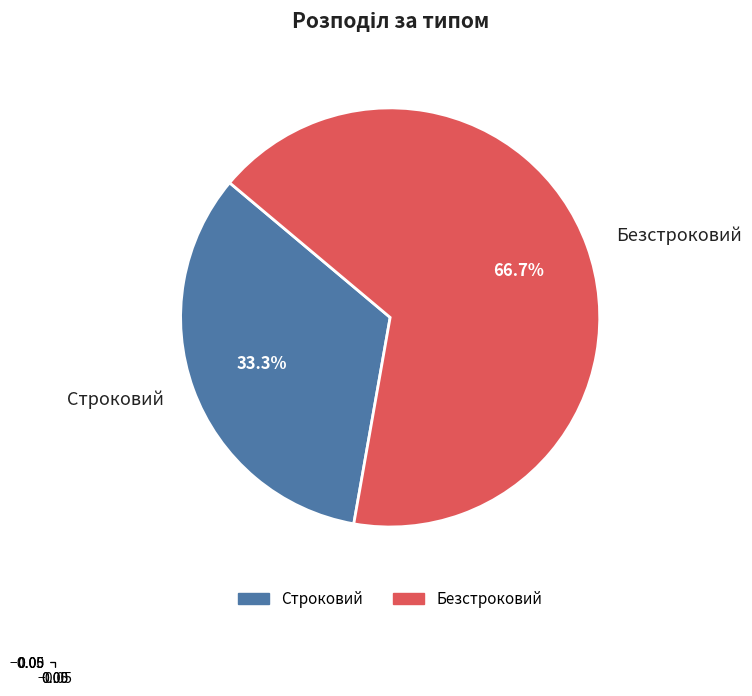

True or false: Безстроковий accounts for 67% of the total.

True